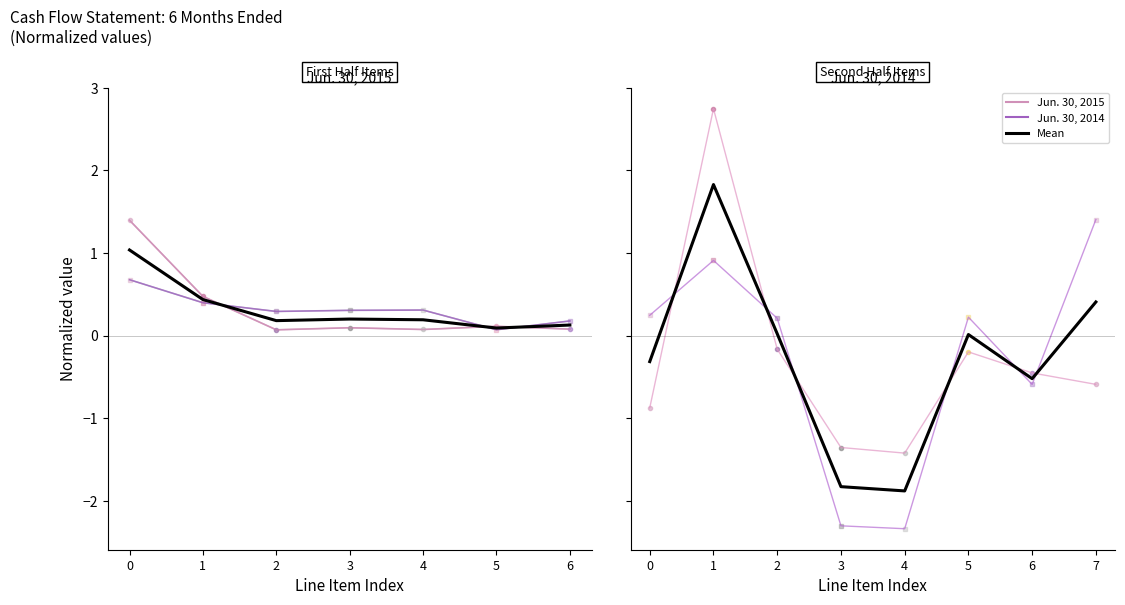

Read the Jun. 30, 2014 value at 0.

0.2